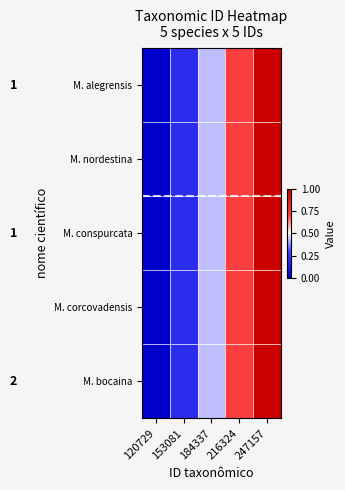

Reading right to left, what are all the values shown in this chart?

M. alegrensis: 247157=1.0	216324=0.7	184337=0.4	153081=0.2	120729=0.0
M. nordestina: 247157=1.0	216324=0.7	184337=0.4	153081=0.2	120729=0.0
M. conspurcata: 247157=1.0	216324=0.7	184337=0.4	153081=0.2	120729=0.0
M. corcovadensis: 247157=1.0	216324=0.7	184337=0.4	153081=0.2	120729=0.0
M. bocaina: 247157=1.0	216324=0.7	184337=0.4	153081=0.2	120729=0.0